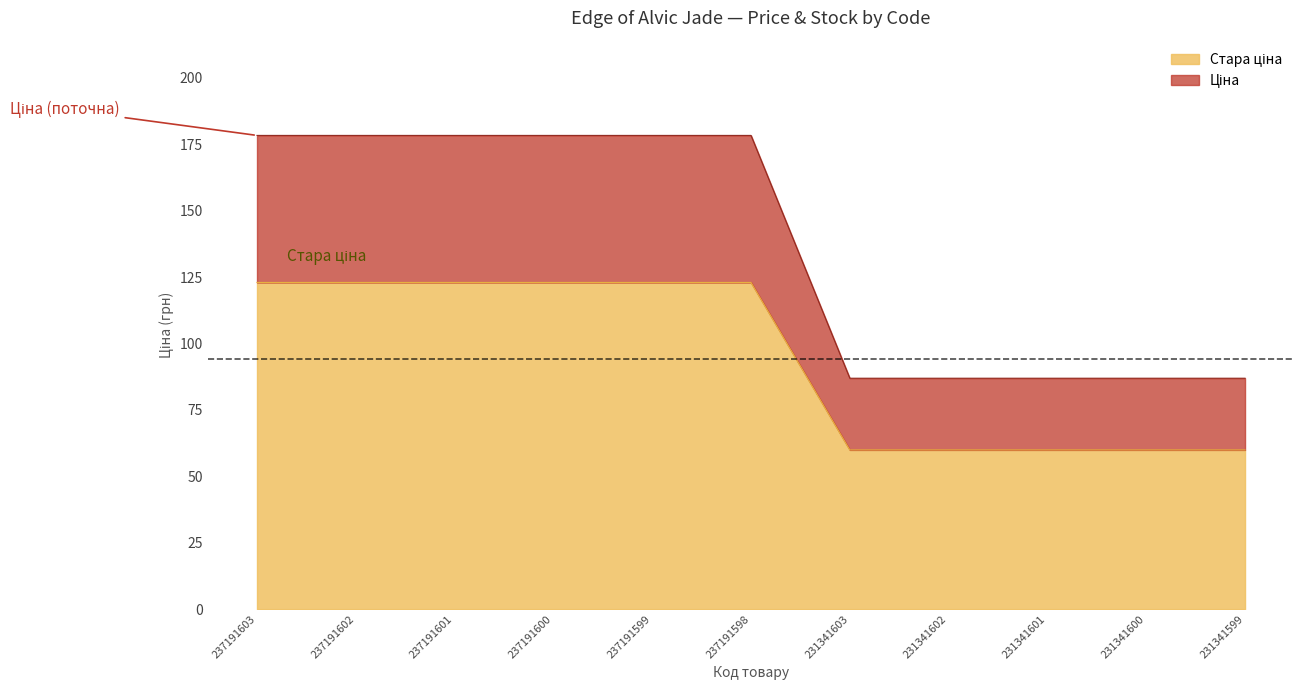

How many data points in Ціна are above 123?

6